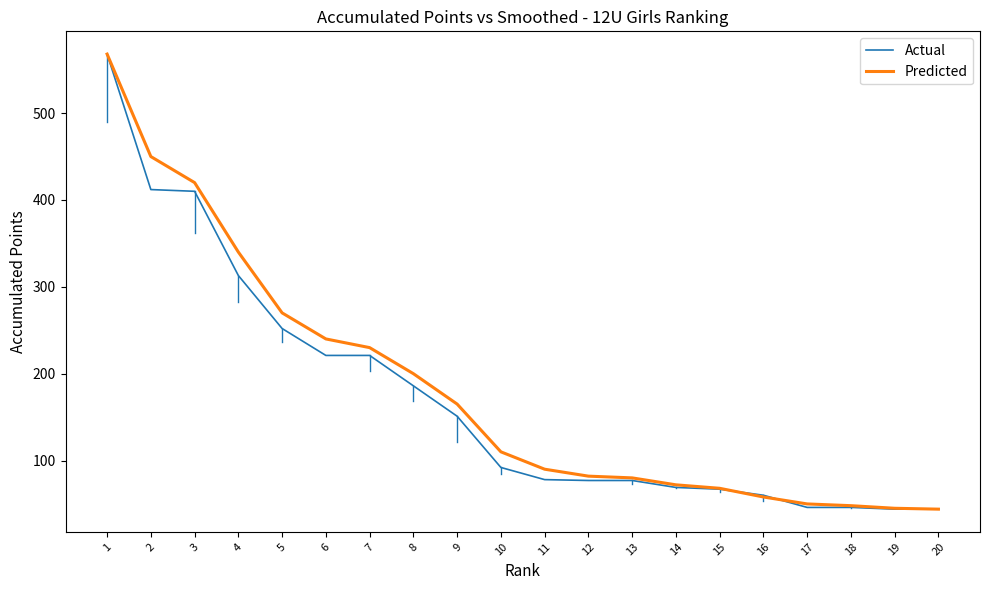

Which series changed the most between 10 and 11?

Predicted